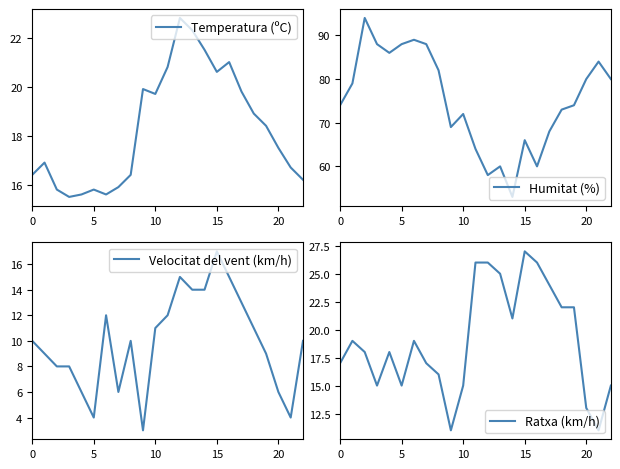

What are all the series names shown in the legend?

Temperatura (ºC), Humitat (%), Velocitat del vent (km/h), Ratxa (km/h)